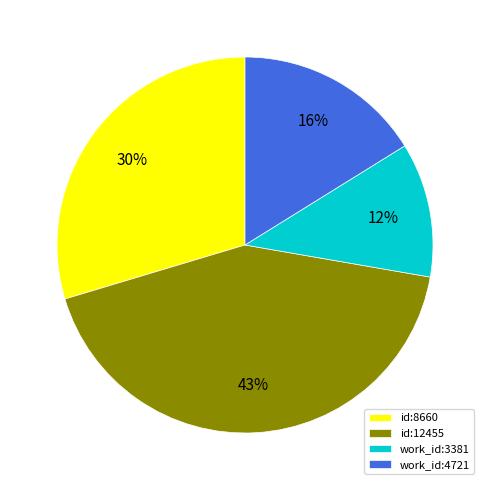

To the nearest percent, what percentage of the pie is id:8660?

30%